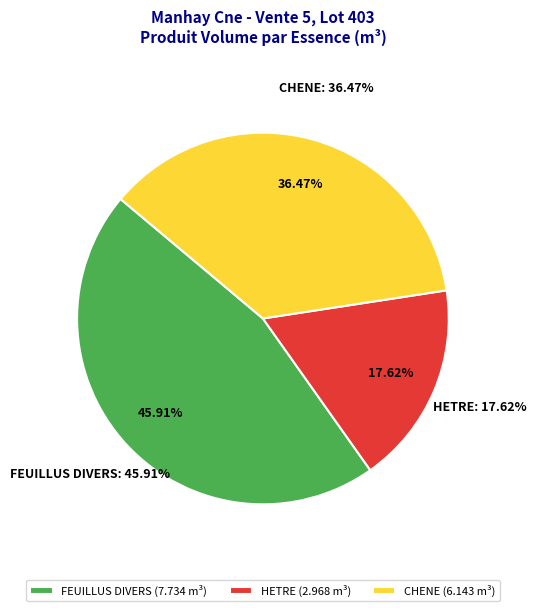

What is the smallest slice in the pie chart?

HETRE